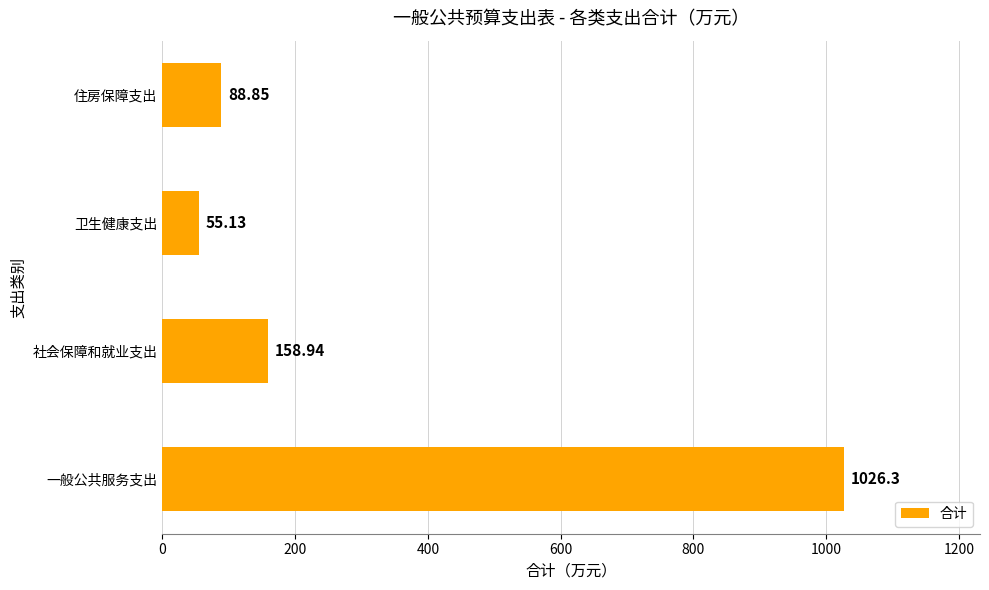

What is the average value?

332.3